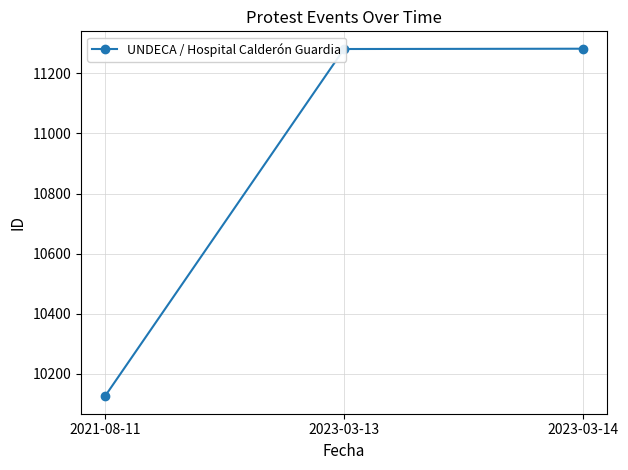

Is it true that the value at 2021-08-11 is 10125?

True